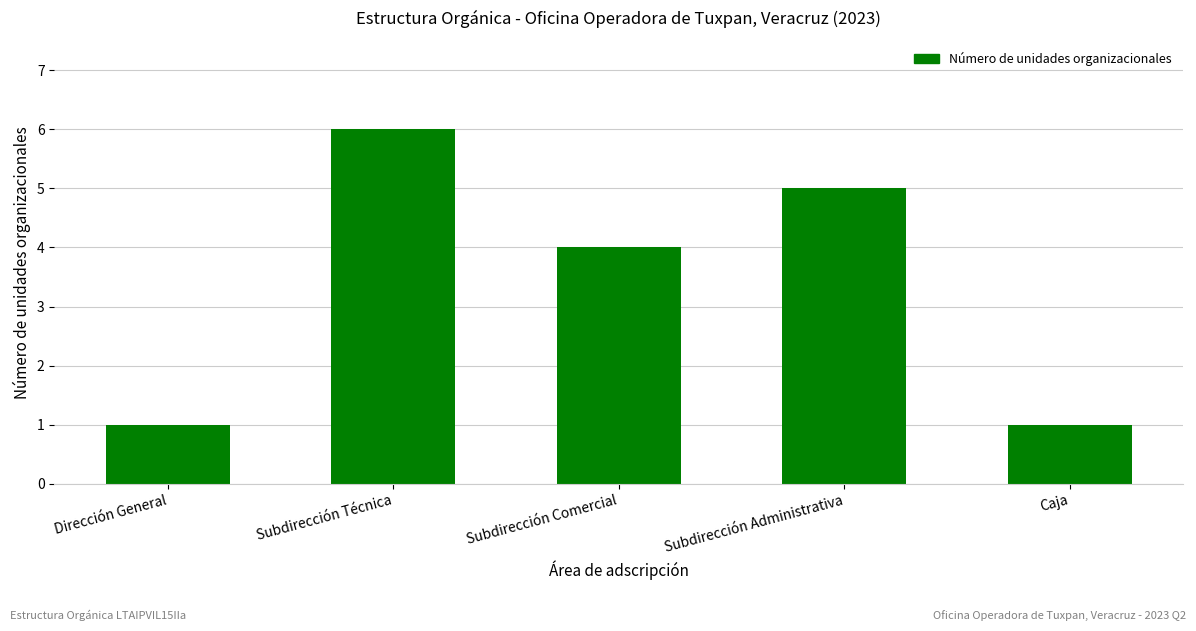

At which label does the data first exceed 4?

Subdirección Técnica